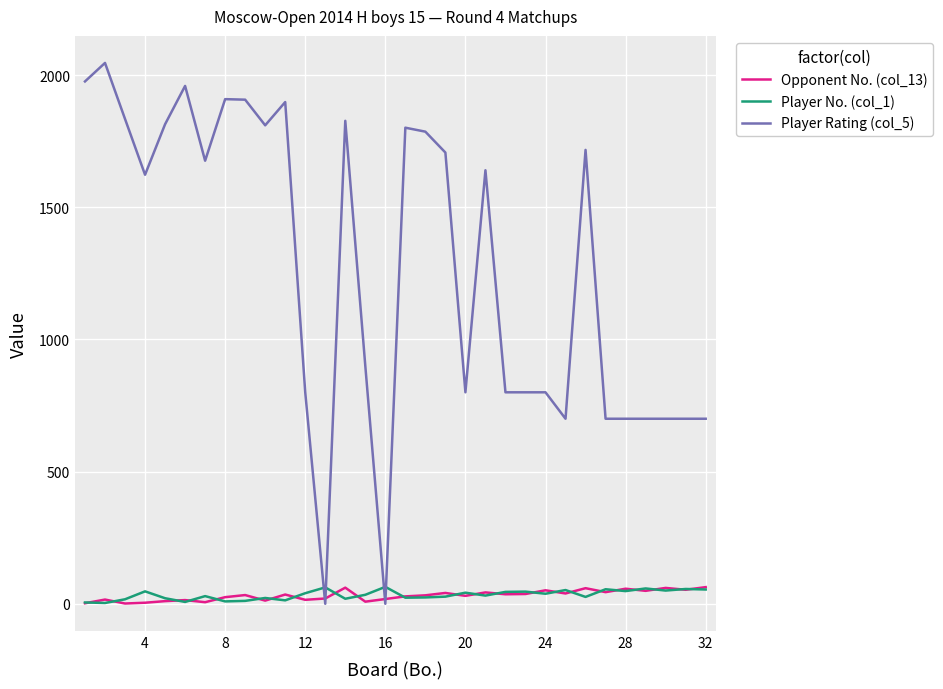

Which series has the largest total across all categories?

Player Rating (col_5)